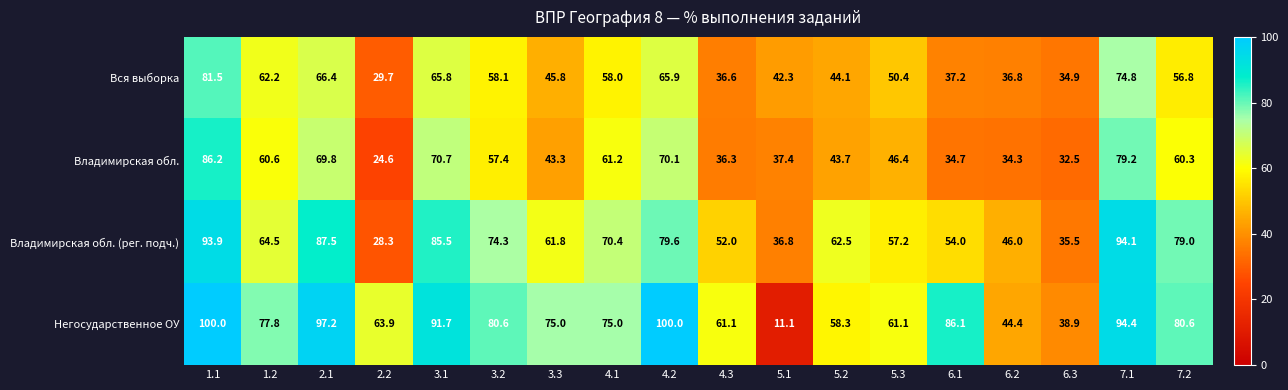

What is the difference between the highest and lowest values at 2.2?

39.3